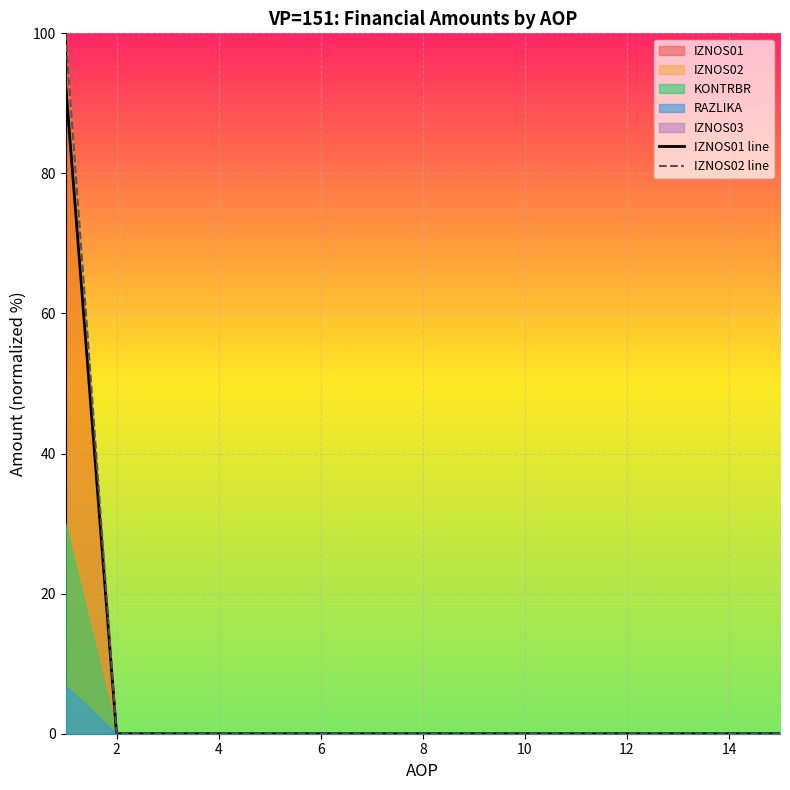

Reading left to right, transcribe all the data shown in this chart.

IZNOS01 line: 92.9	0.0	0.0	0.0	0.0	0.0	0.0	0.0	0.0	0.0	0.0	0.0	0.0	0.0	0.0
IZNOS02 line: 100.0	0.0	0.0	0.0	0.0	0.0	0.0	0.0	0.0	0.0	0.0	0.0	0.0	0.0	0.0